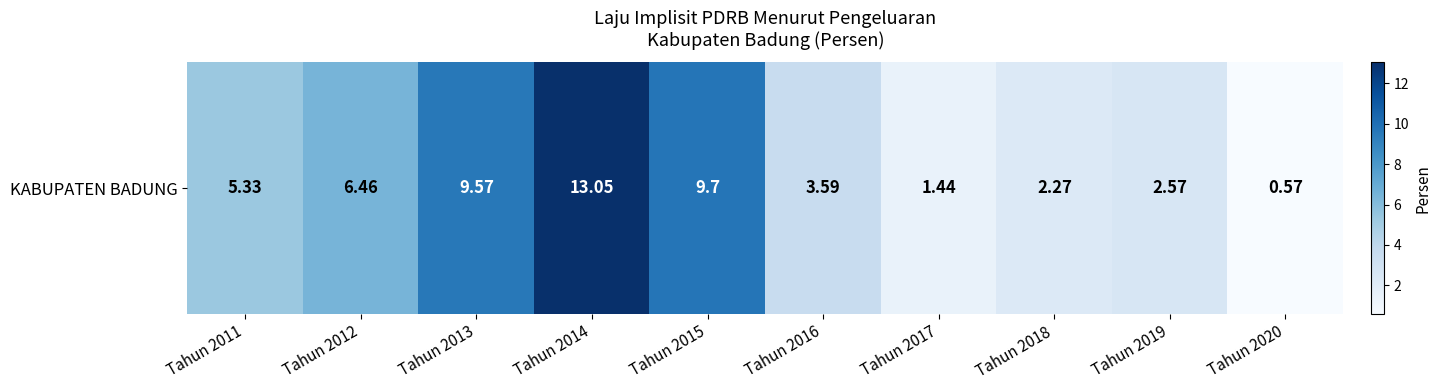

At which label is the value closest to 6?

Tahun 2012